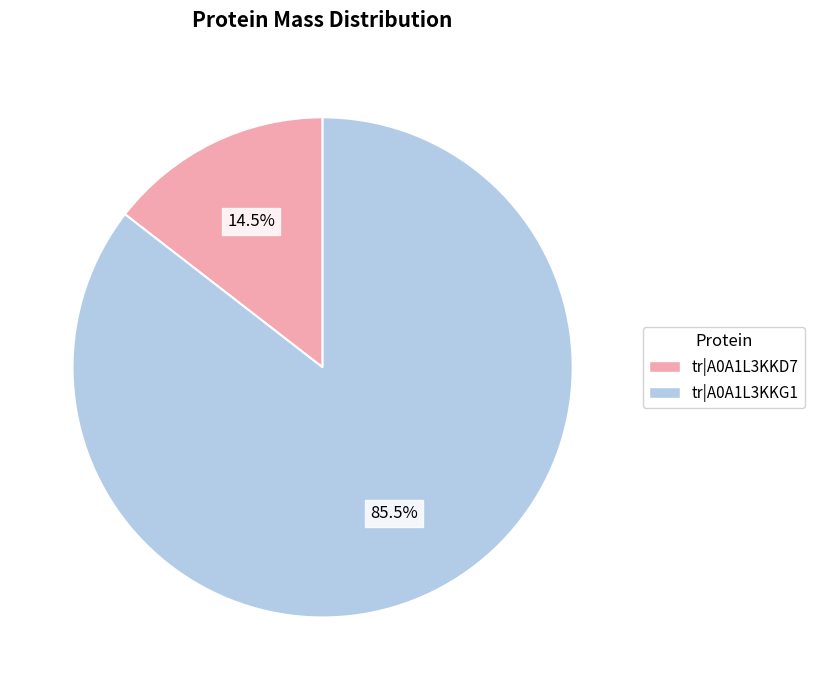

Is there a majority slice in this chart?

Yes